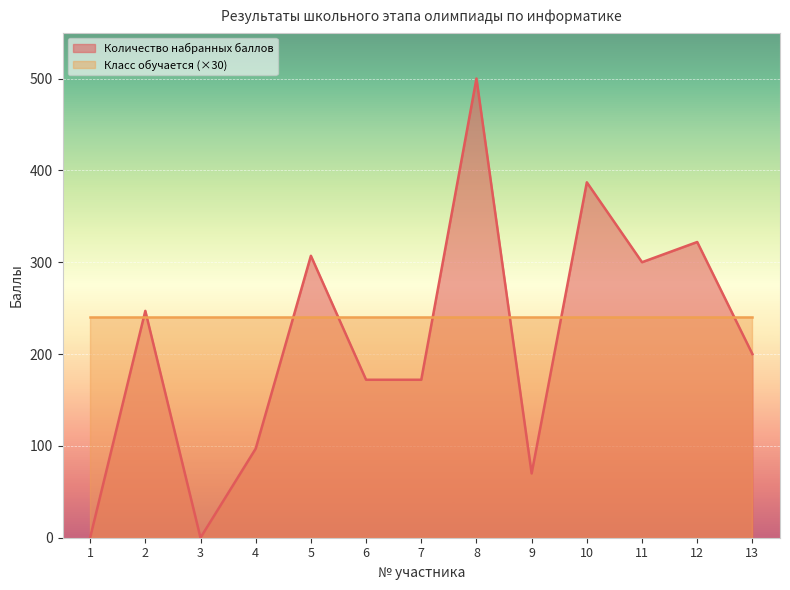

What is the approximate value at 11, to the nearest 10?

300